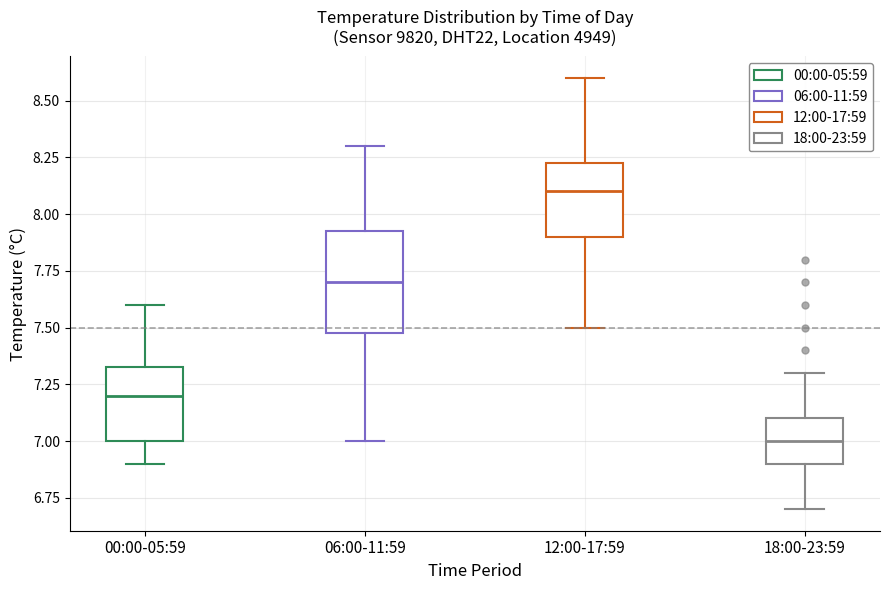

Reading left to right, read every box against the y-axis: the position of its median line, the range the box covers, and the ends of its whiskers. The values are not printed on the chart, so give them approximately, as read against the axis.

00:00-05:59: median 7.20, box 7.00 to 7.35, whiskers 6.90 to 7.60
06:00-11:59: median 7.70, box 7.50 to 7.95, whiskers 7.00 to 8.30
12:00-17:59: median 8.10, box 7.90 to 8.25, whiskers 7.50 to 8.60
18:00-23:59: median 7.00, box 6.90 to 7.10, whiskers 6.70 to 7.30